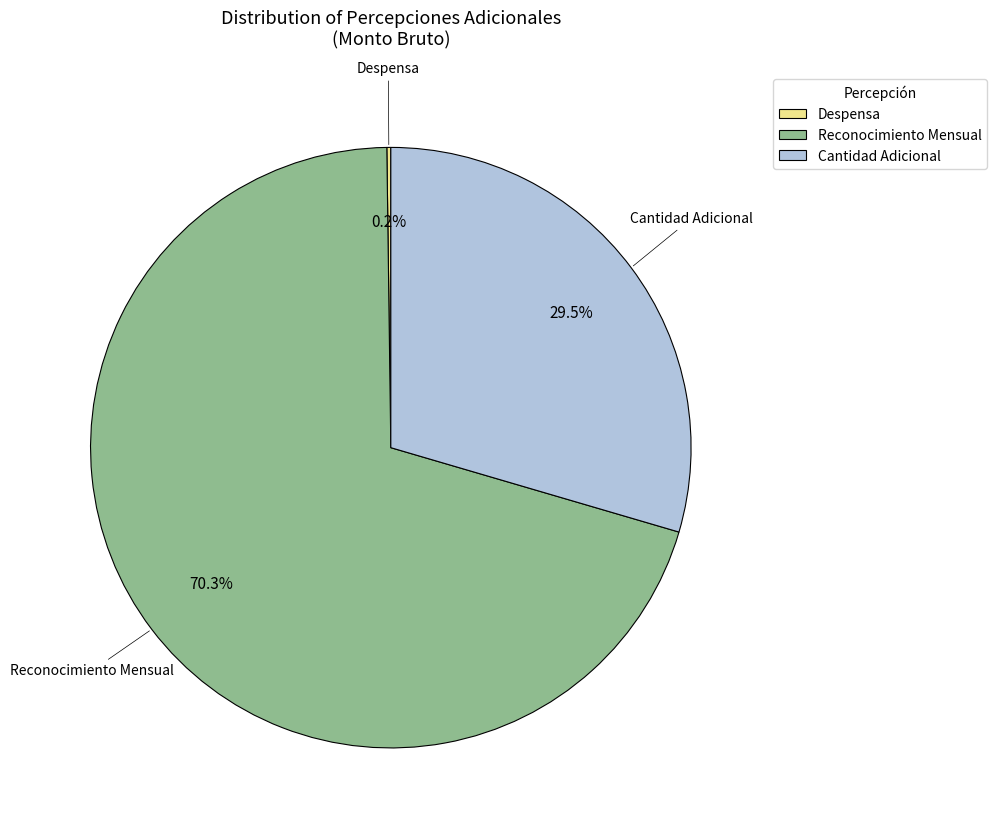

To the nearest percent, what is the average slice percentage?

33%